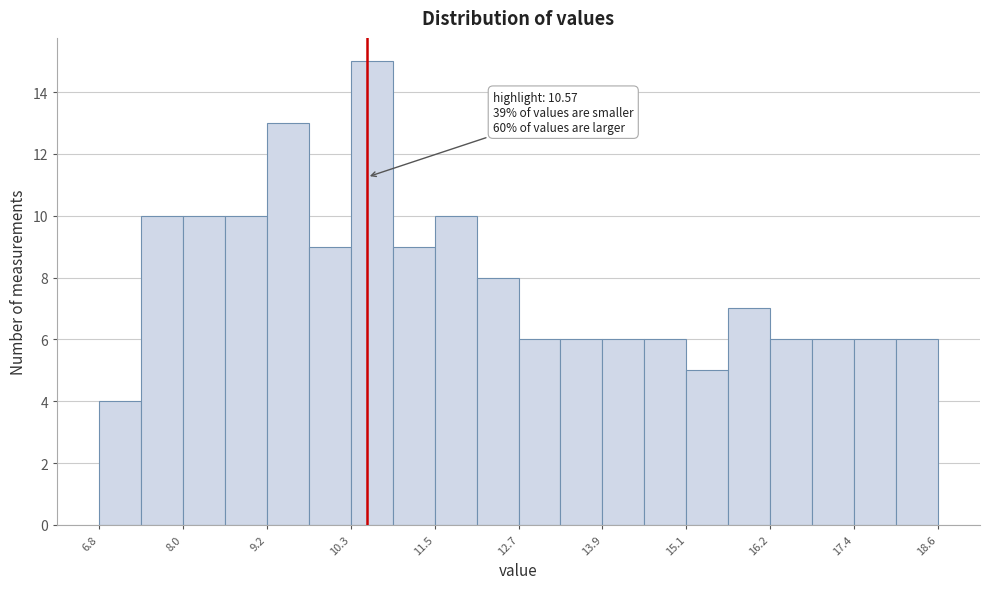

Read against the x-axis, roughly where is the centre of the tallest bar?

10.6